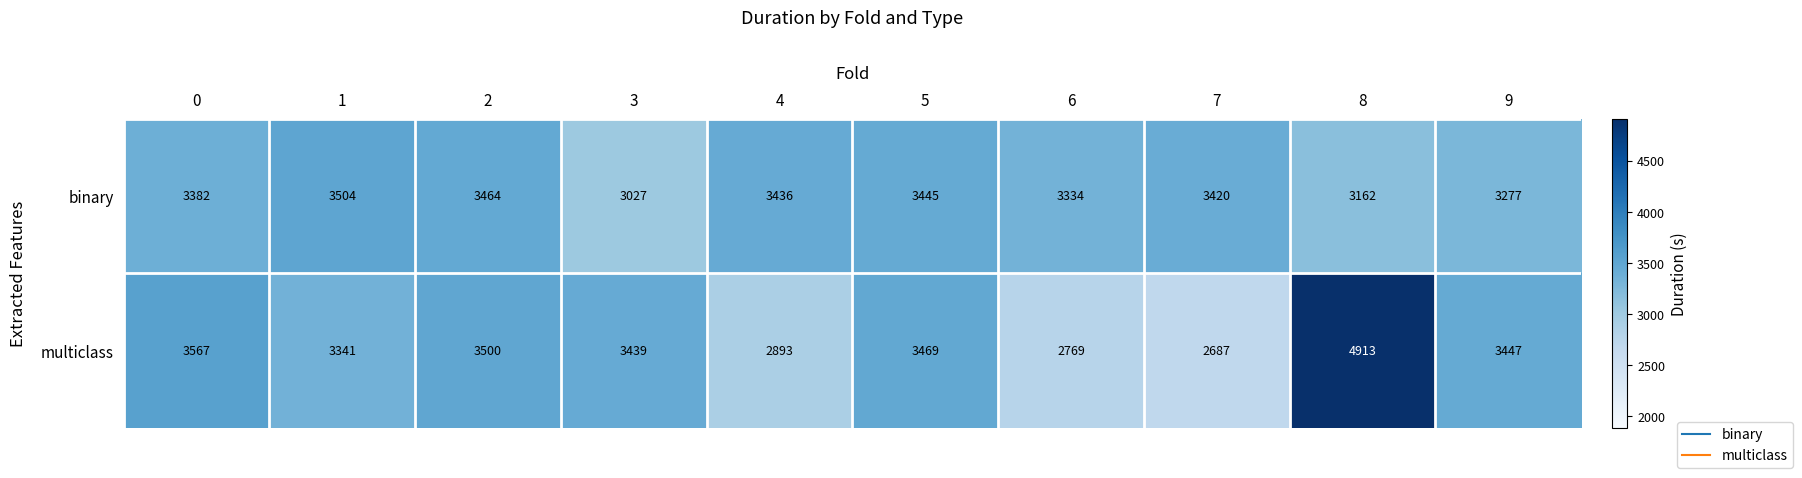

Reading left to right, extract all data points from this chart.

binary: 0=3382	1=3504	2=3464	3=3027	4=3436	5=3445	6=3334	7=3420	8=3162	9=3277
multiclass: 0=3567	1=3341	2=3500	3=3439	4=2893	5=3469	6=2769	7=2687	8=4913	9=3447